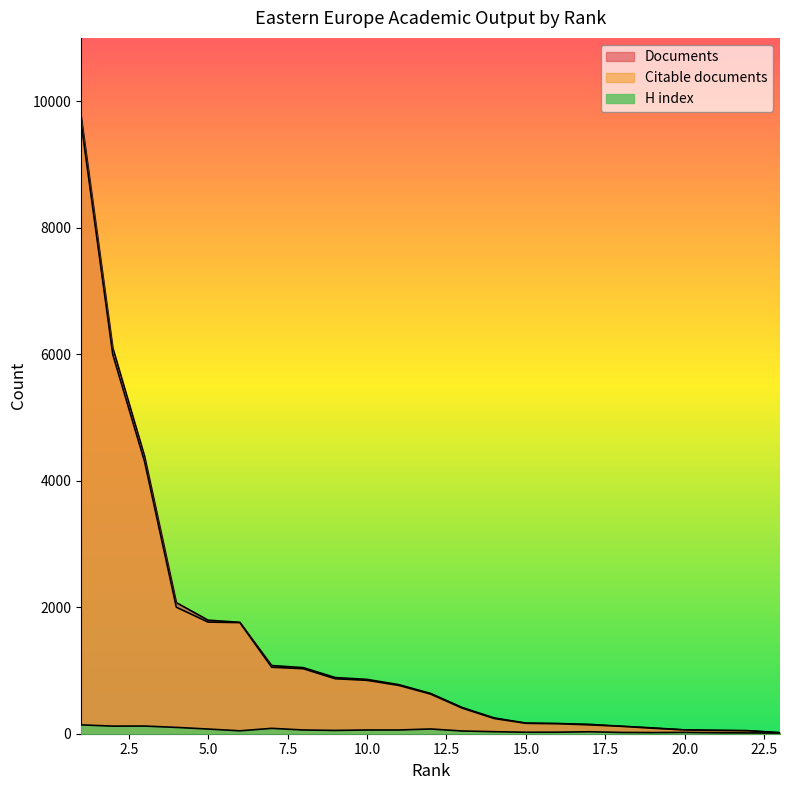

Which has a higher value, 18 or 17?

17